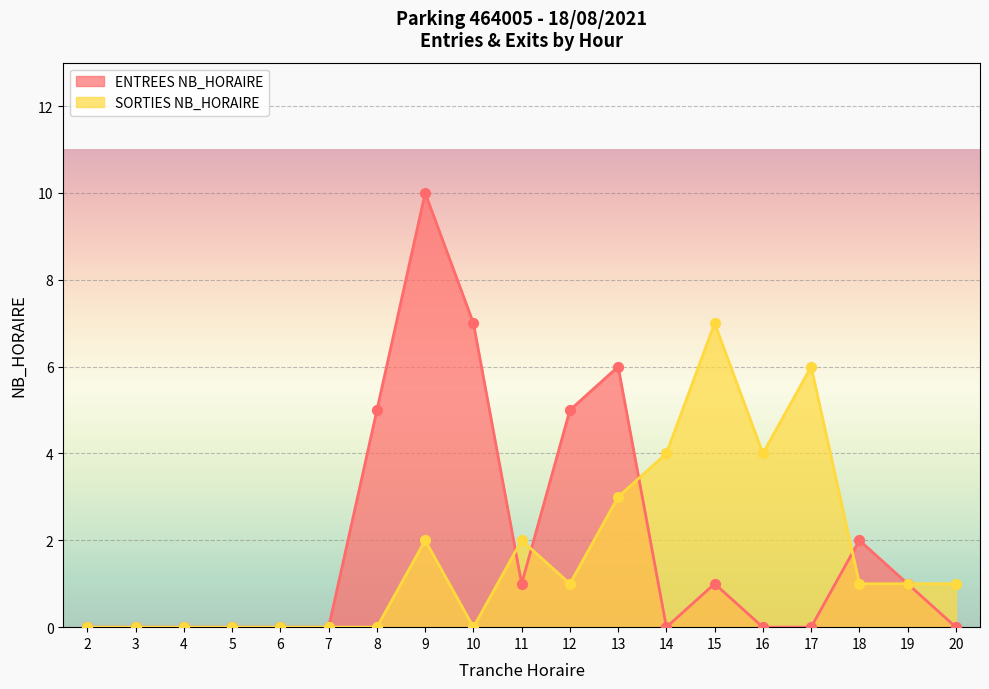

Which series has the largest total across all categories?

ENTREES NB_HORAIRE